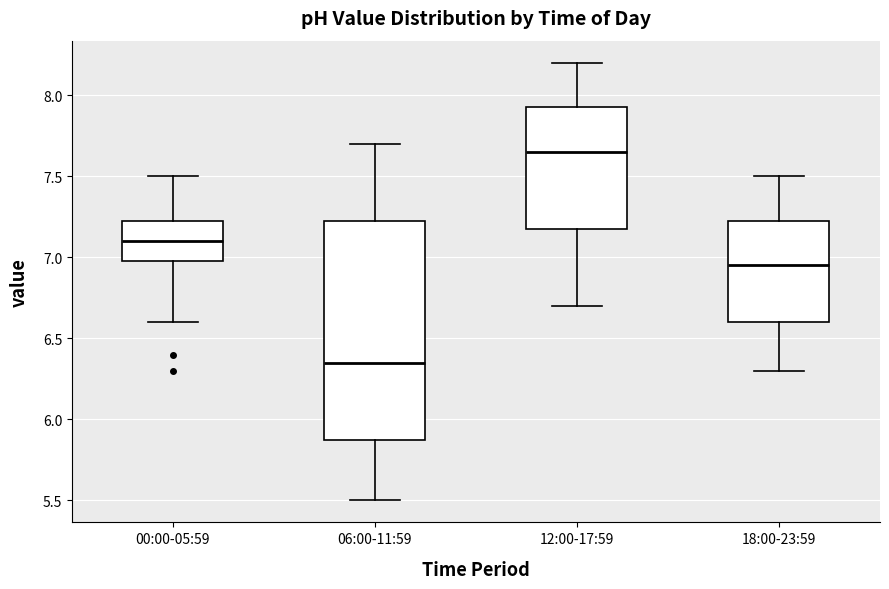

Where does the median line of the box for 00:00-05:59 sit on the y-axis? The values are not printed on the chart, so give them approximately, as read against the axis.

7.10